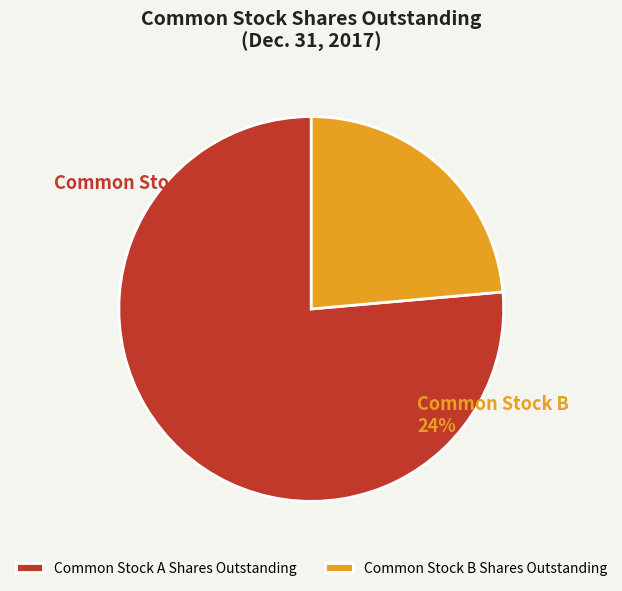

To the nearest percent, what portion does Common Stock A
Shares Outstanding represent?

76%